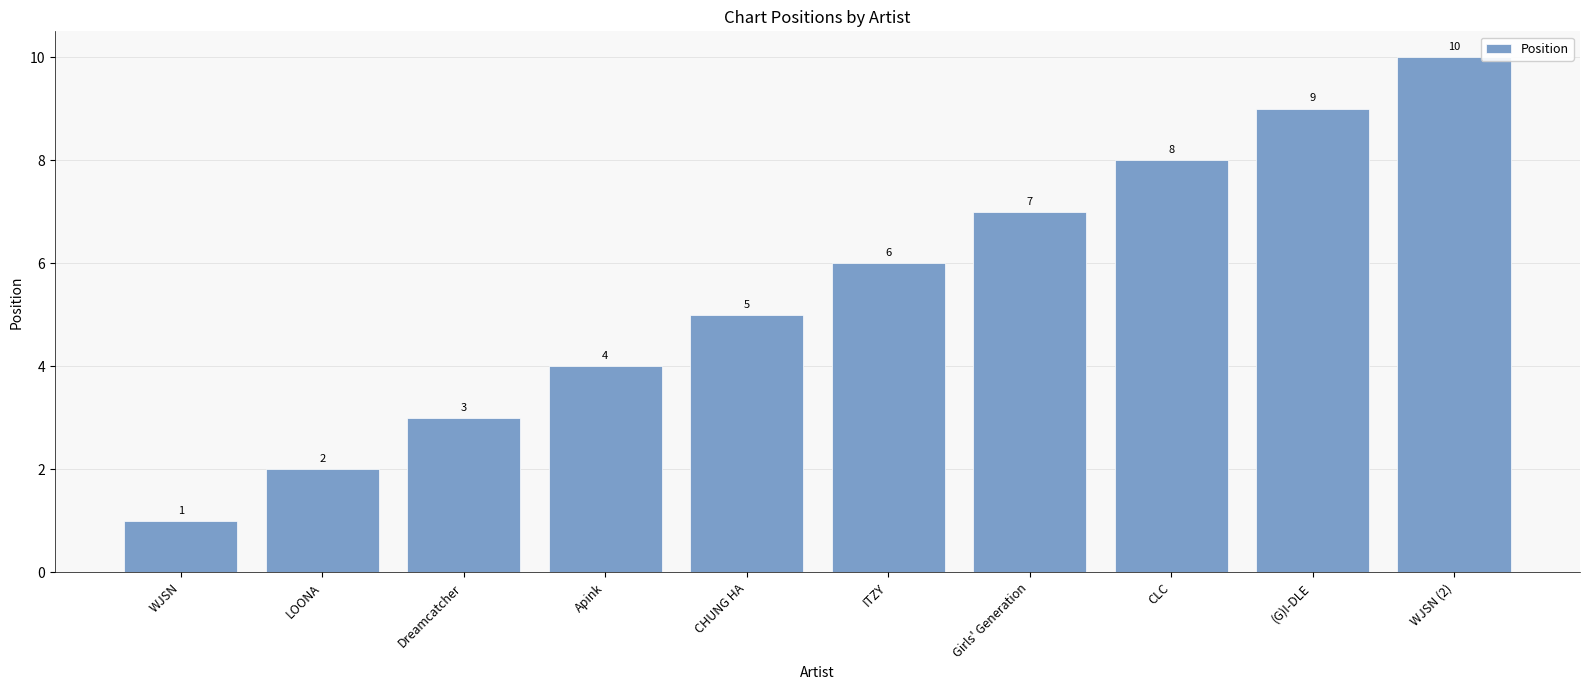

Which label corresponds to the smallest value in the chart?

WJSN